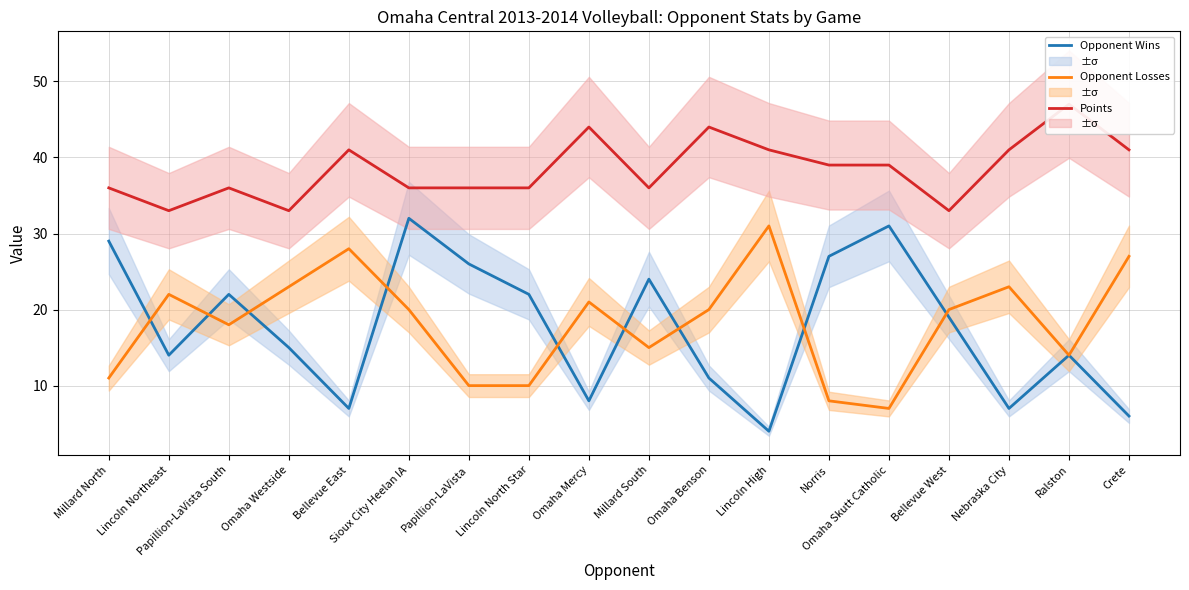

Is it true that Opponent Wins equals 22 at Lincoln North Star?

True